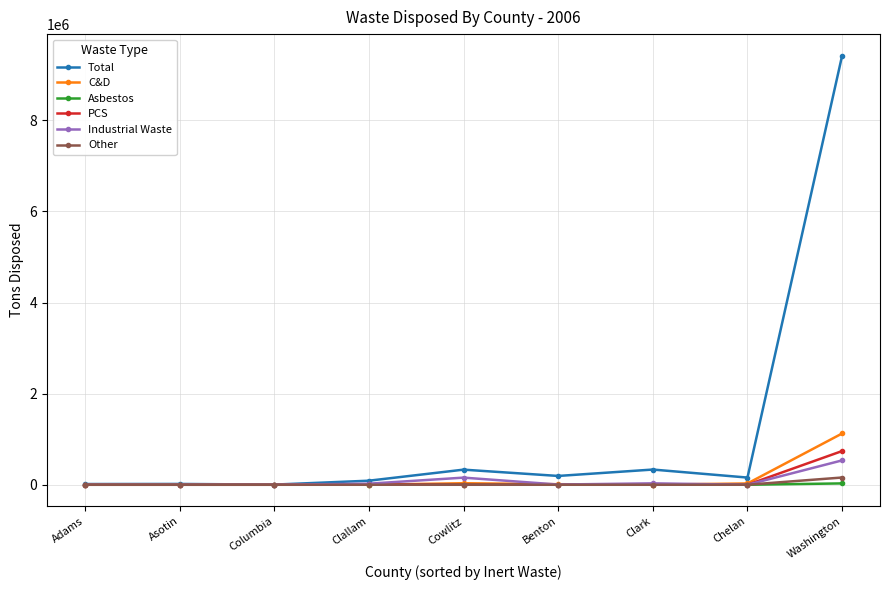

What is the greatest value displayed?

9422913.3